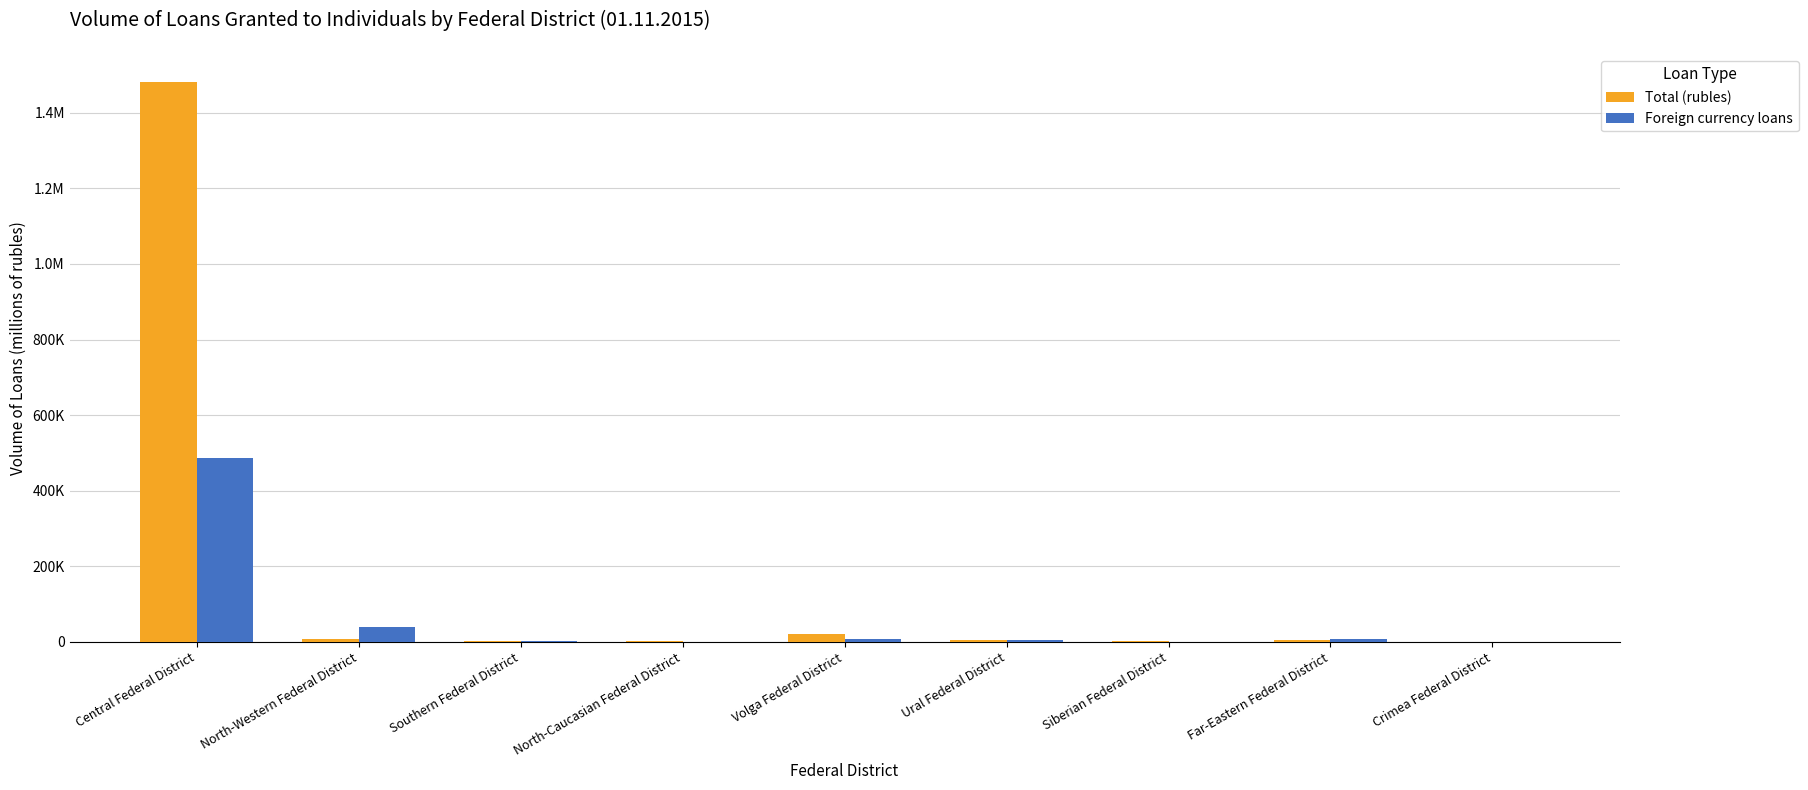

What value does the Total (rubles) series have at Ural Federal District, to the nearest 10?

3880